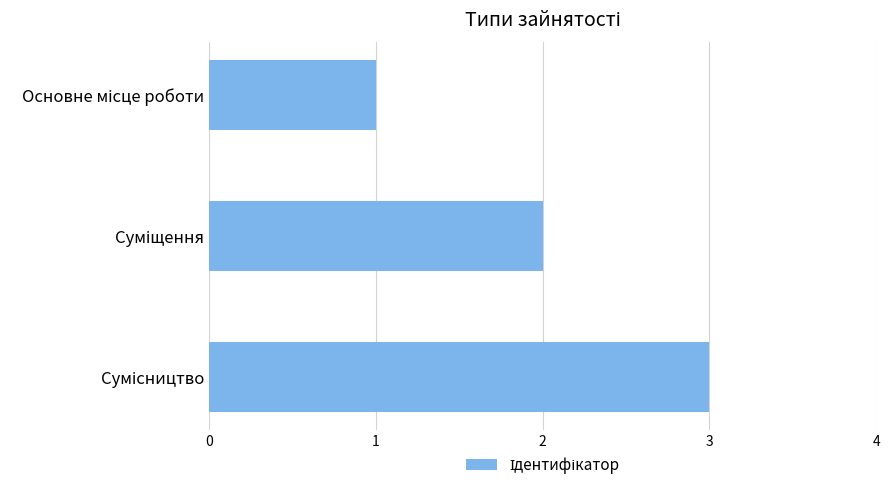

What is the greatest value displayed?

3